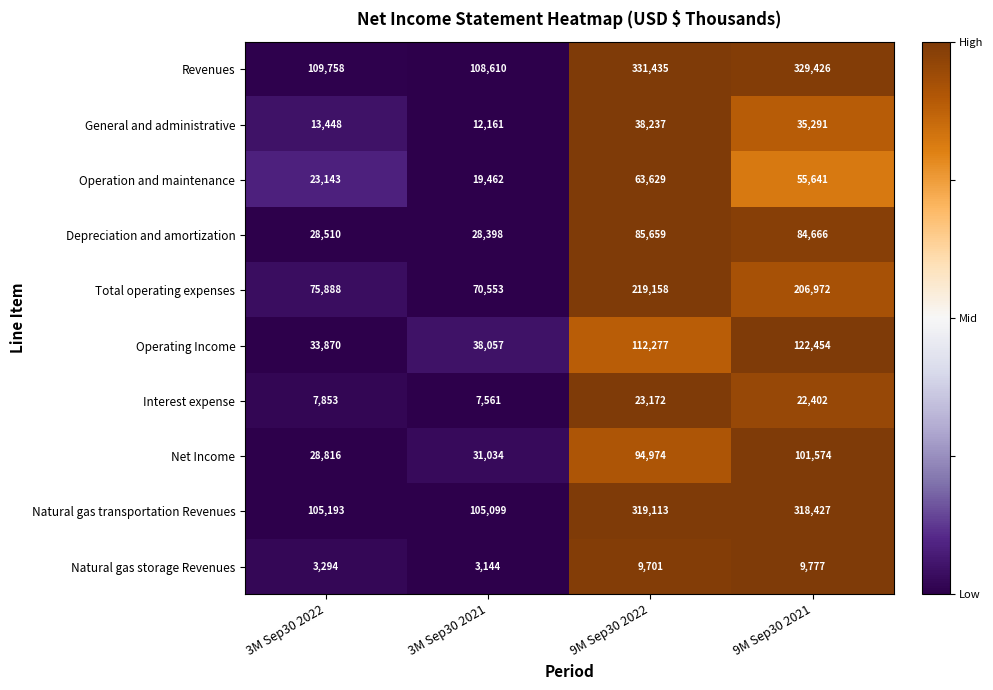

At which category is the sum across all series the highest?

9M Sep30 2022